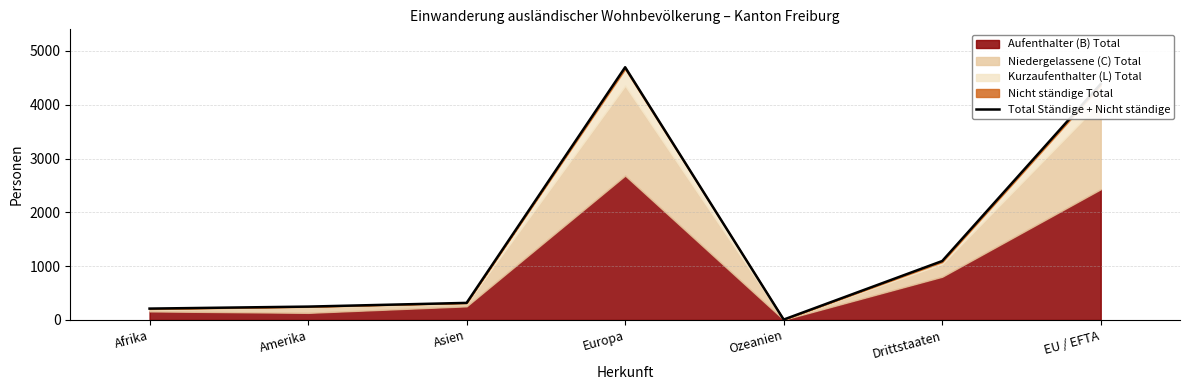

Reading left to right, list all the values displayed in this chart.

211	248	317	4696	7	1095	4385